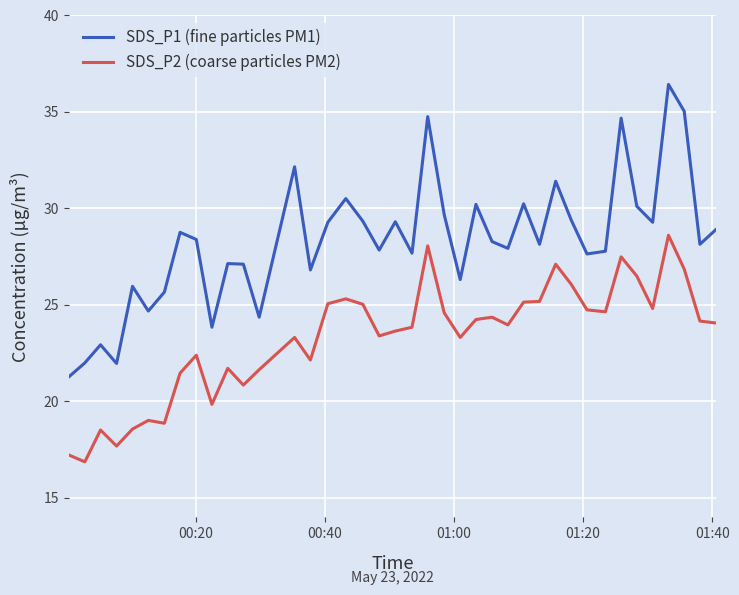

True or false: SDS_P2 (coarse particles PM2) and SDS_P1 (fine particles PM1) intersect in this chart.

False